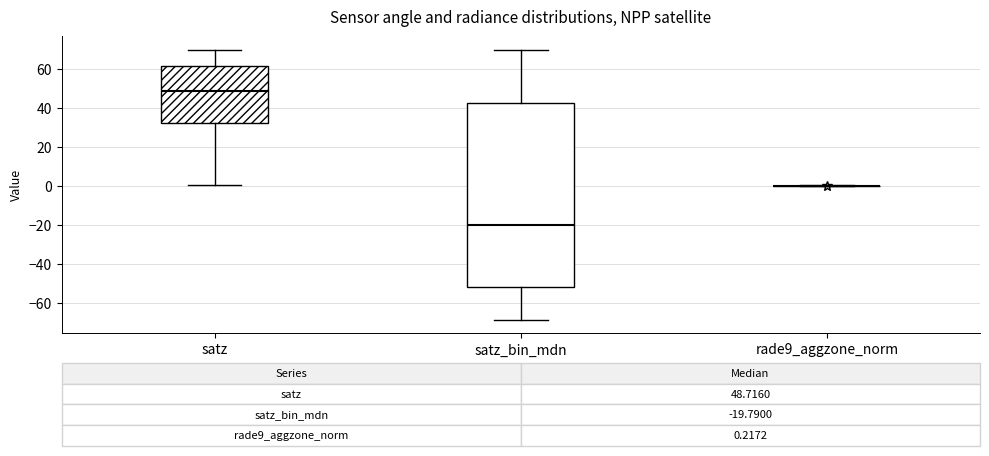

Which box is the tallest, from its lower edge to its upper edge?

satz_bin_mdn